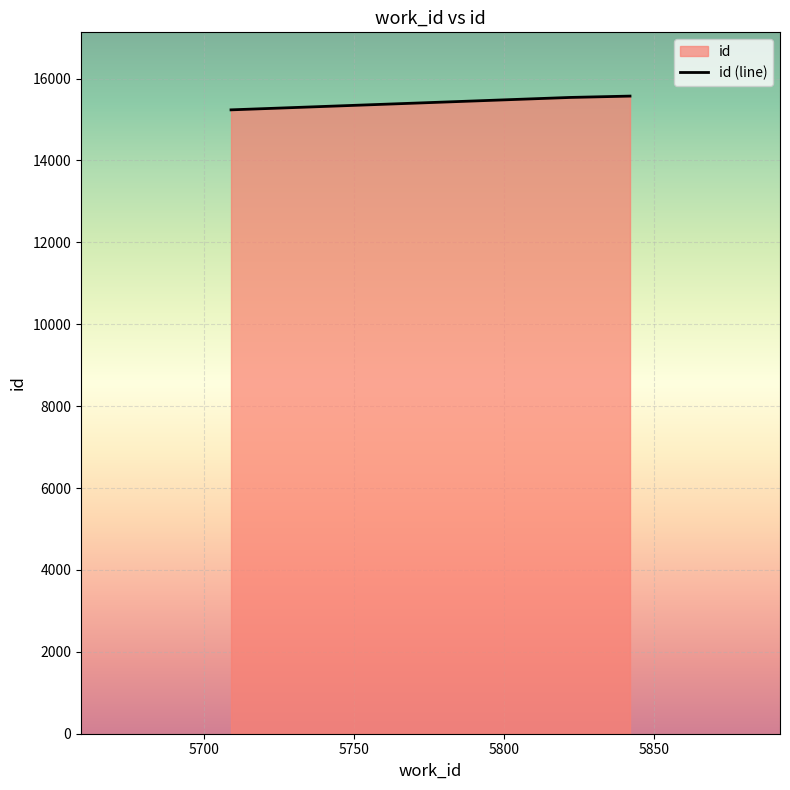

What is the greatest value displayed?

15571